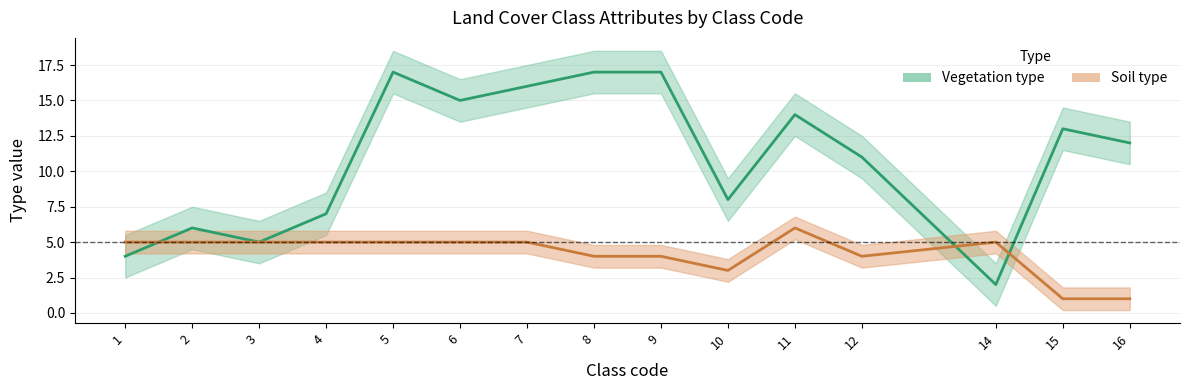

Where do Soil type and Vegetation type first cross each other?

1 and 2